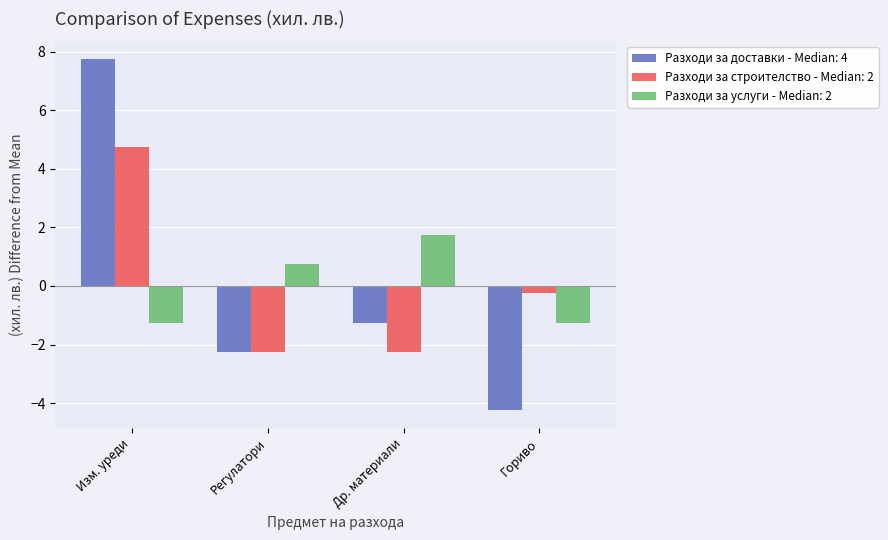

Does the chart contain any negative values?

Yes